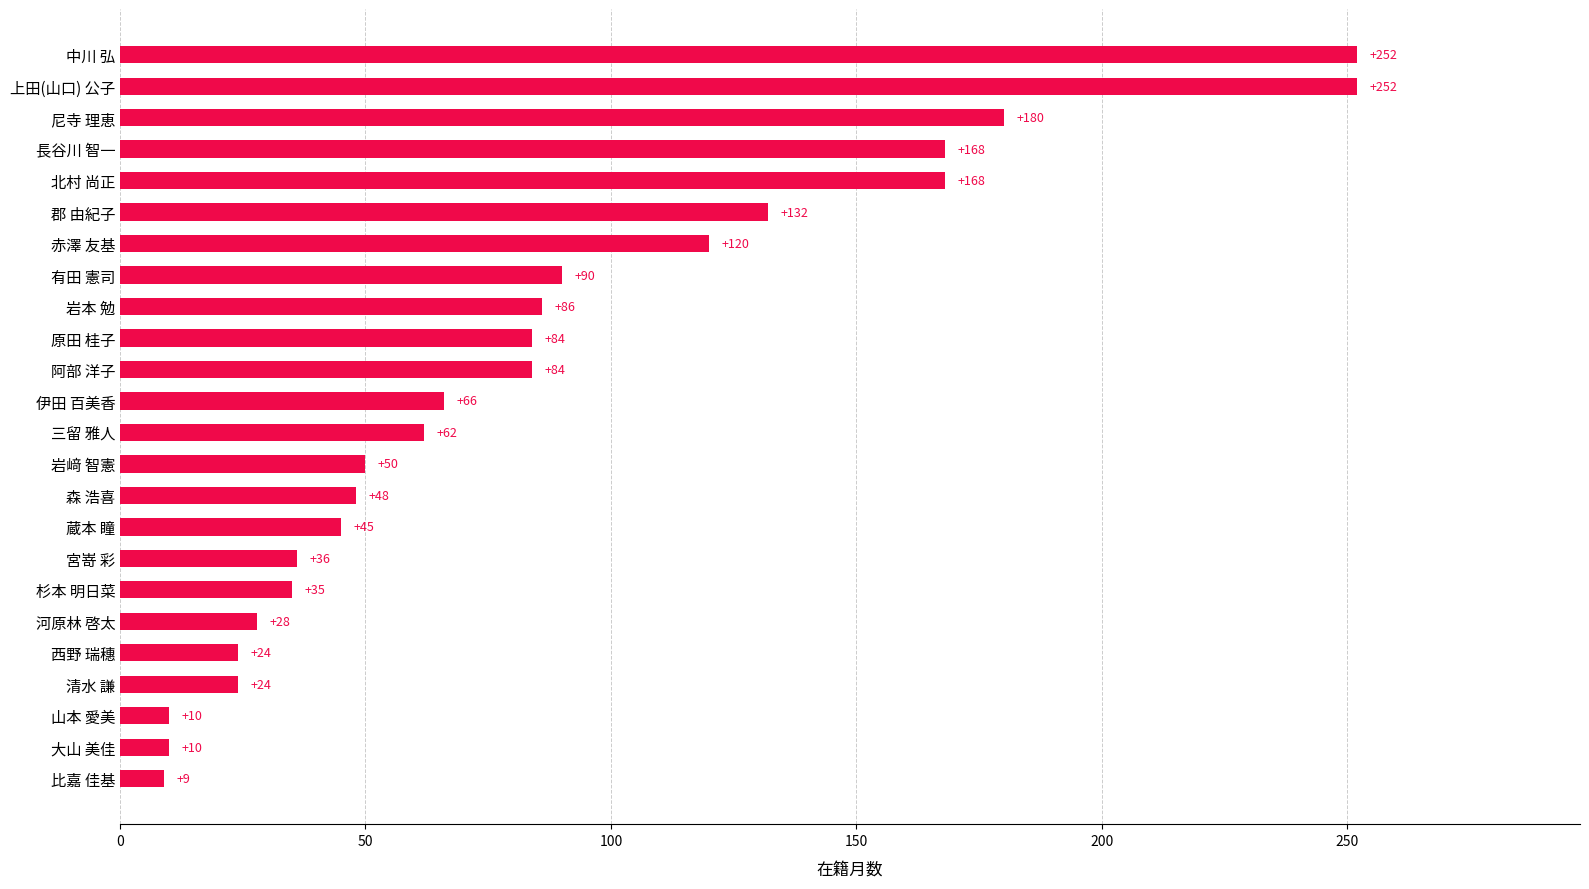

How many distinct data groups are displayed?

1